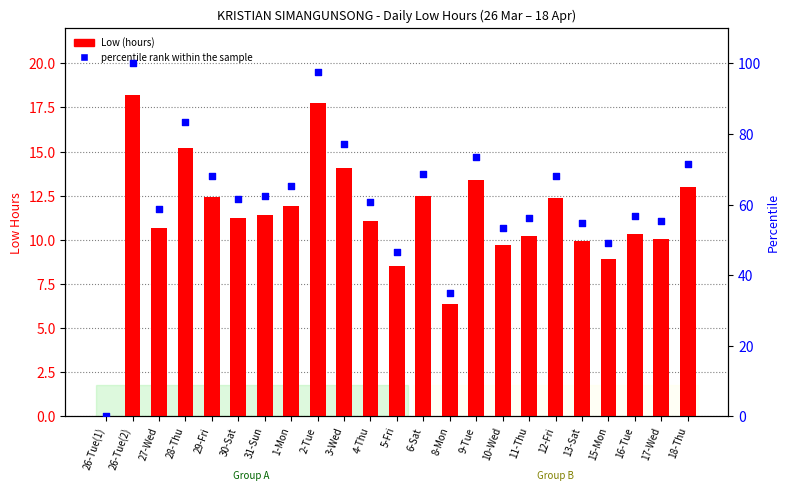

Which series contains the lowest Y value?

Low (hours)